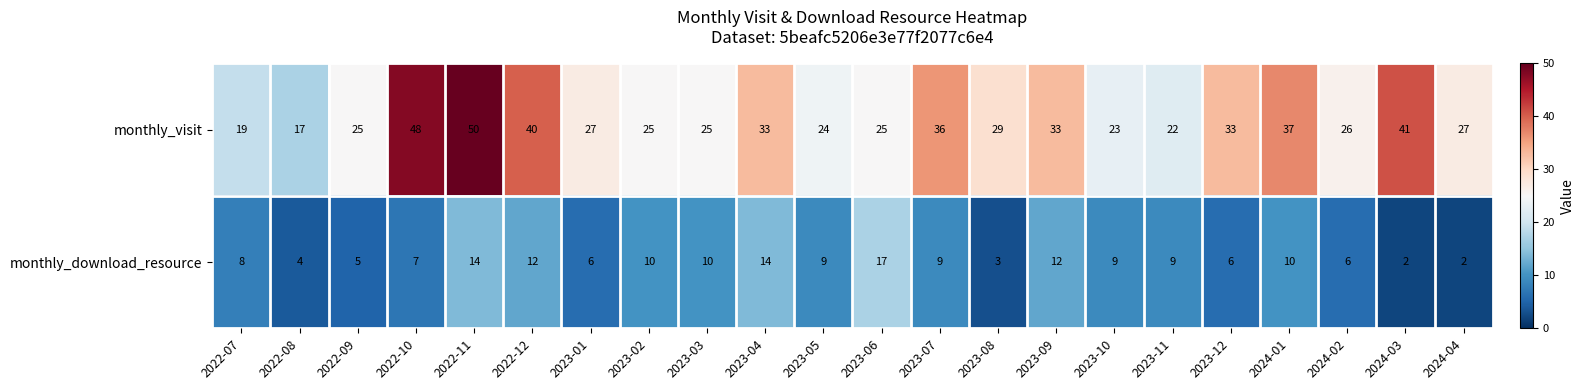

What is the approximate value of monthly_download_resource at 2022-10?

7